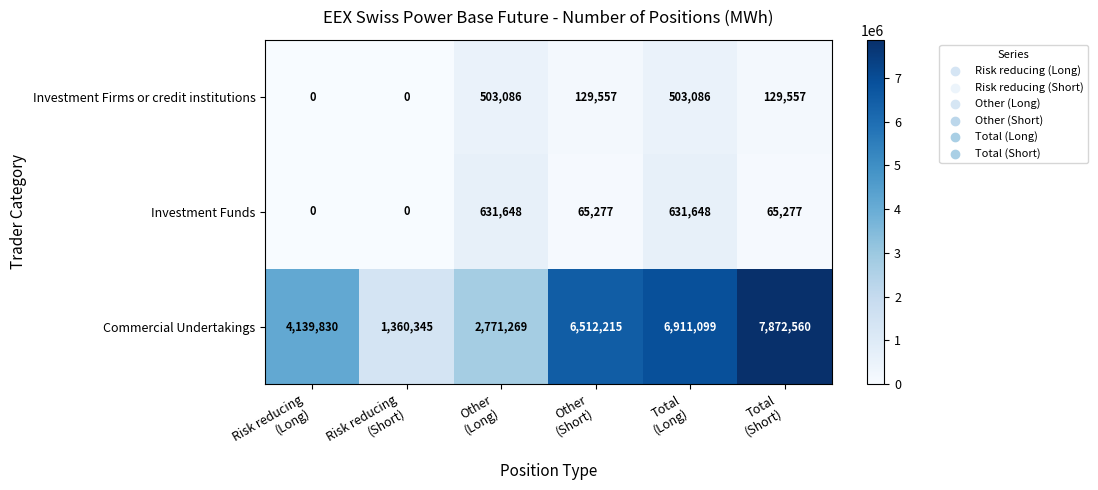

What is the highest value of the Investment Funds series?

631648